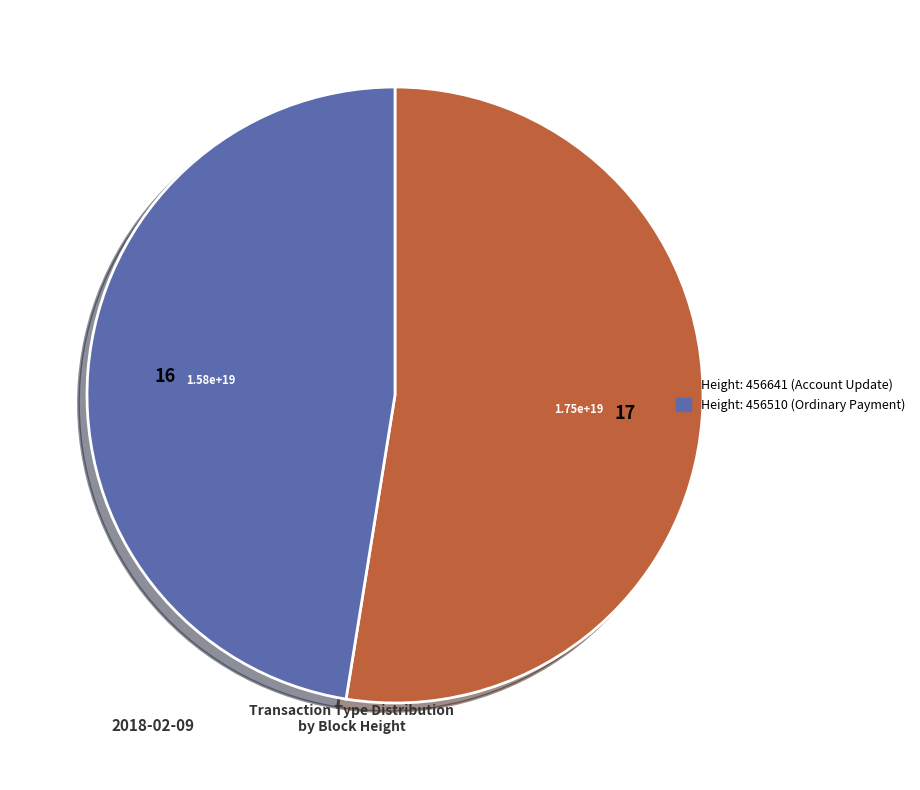

Is there any slice that represents more than half of the pie?

Yes